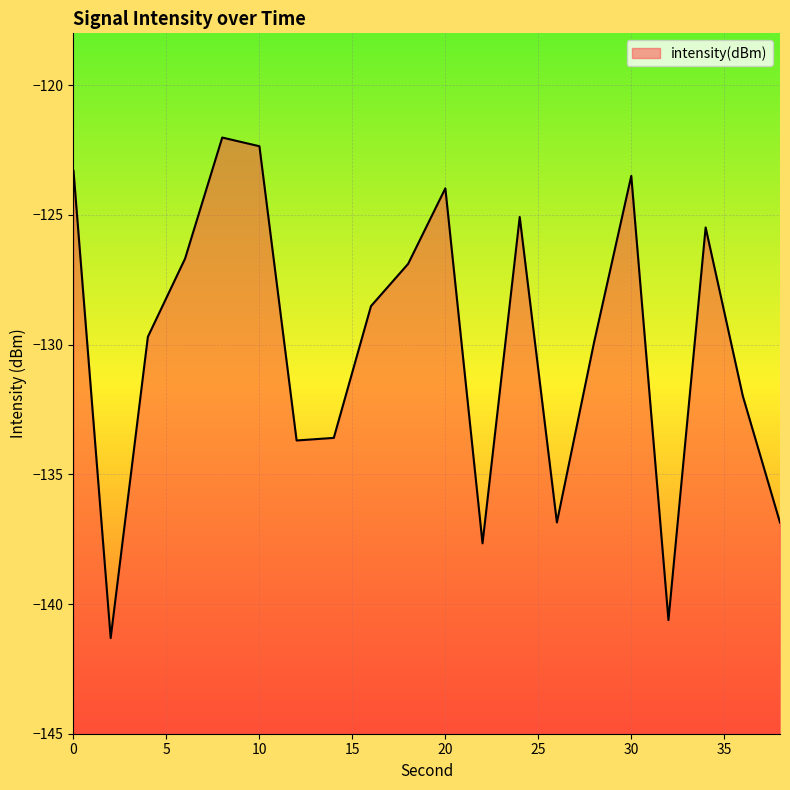

What is the difference between the second highest and minimum values?

19.0